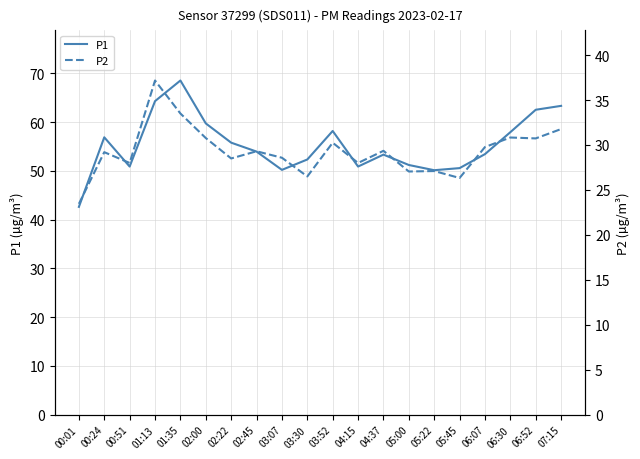

True or false: P2 and P1 cross at least once.

False